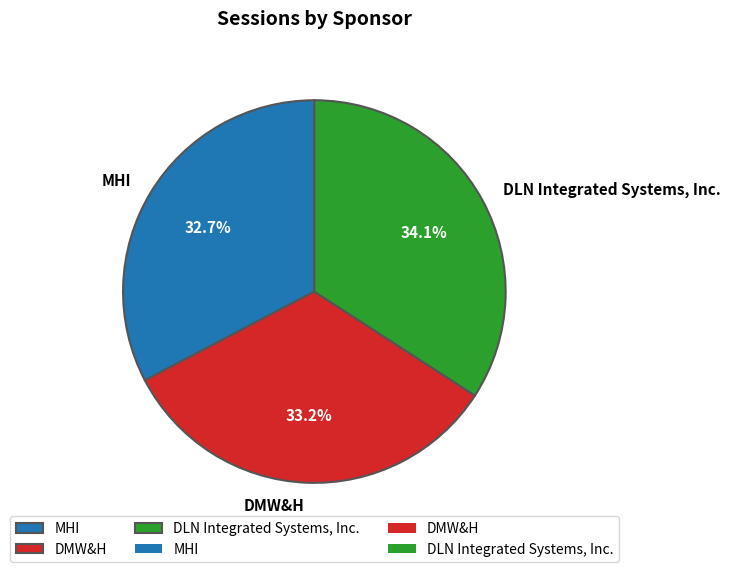

True or false: DMW&H accounts for 26% of the total.

False